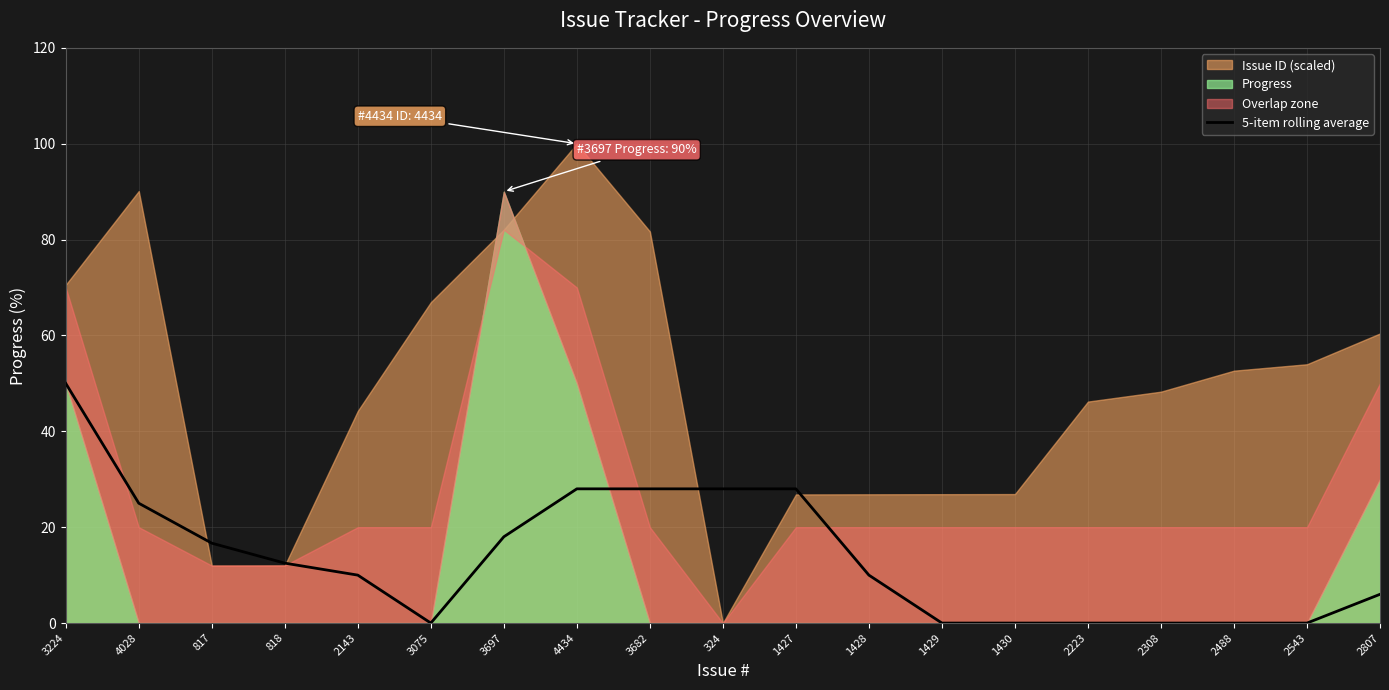

How many lines are shown in the chart?

1